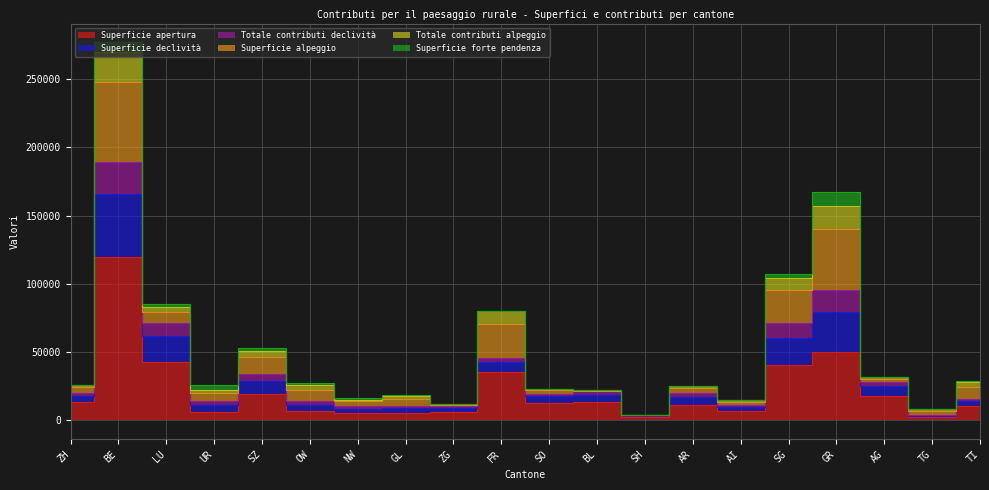

What is the value of the Superficie apertura point at the 8th from the left?

5596.0